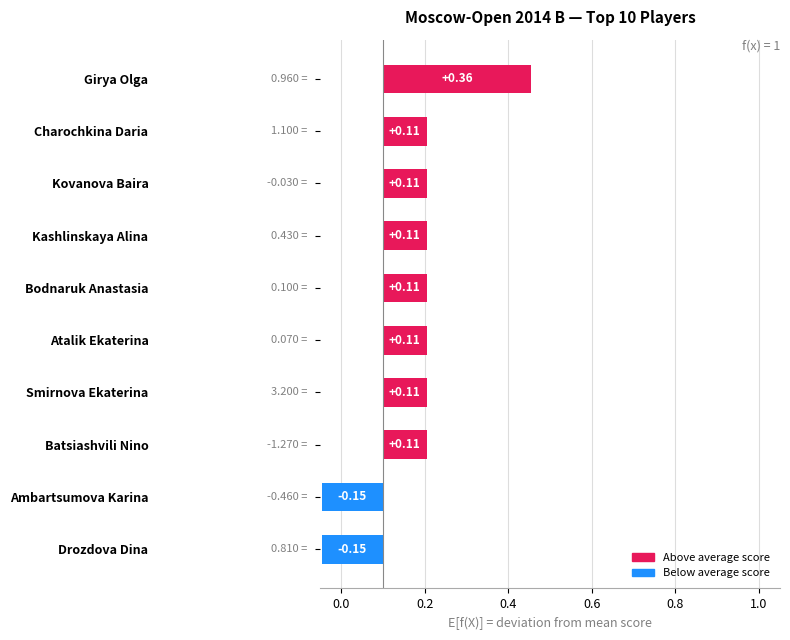

Reading right to left, extract all data points from this chart.

-0.1	-0.1	0.1	0.1	0.1	0.1	0.1	0.1	0.1	0.4